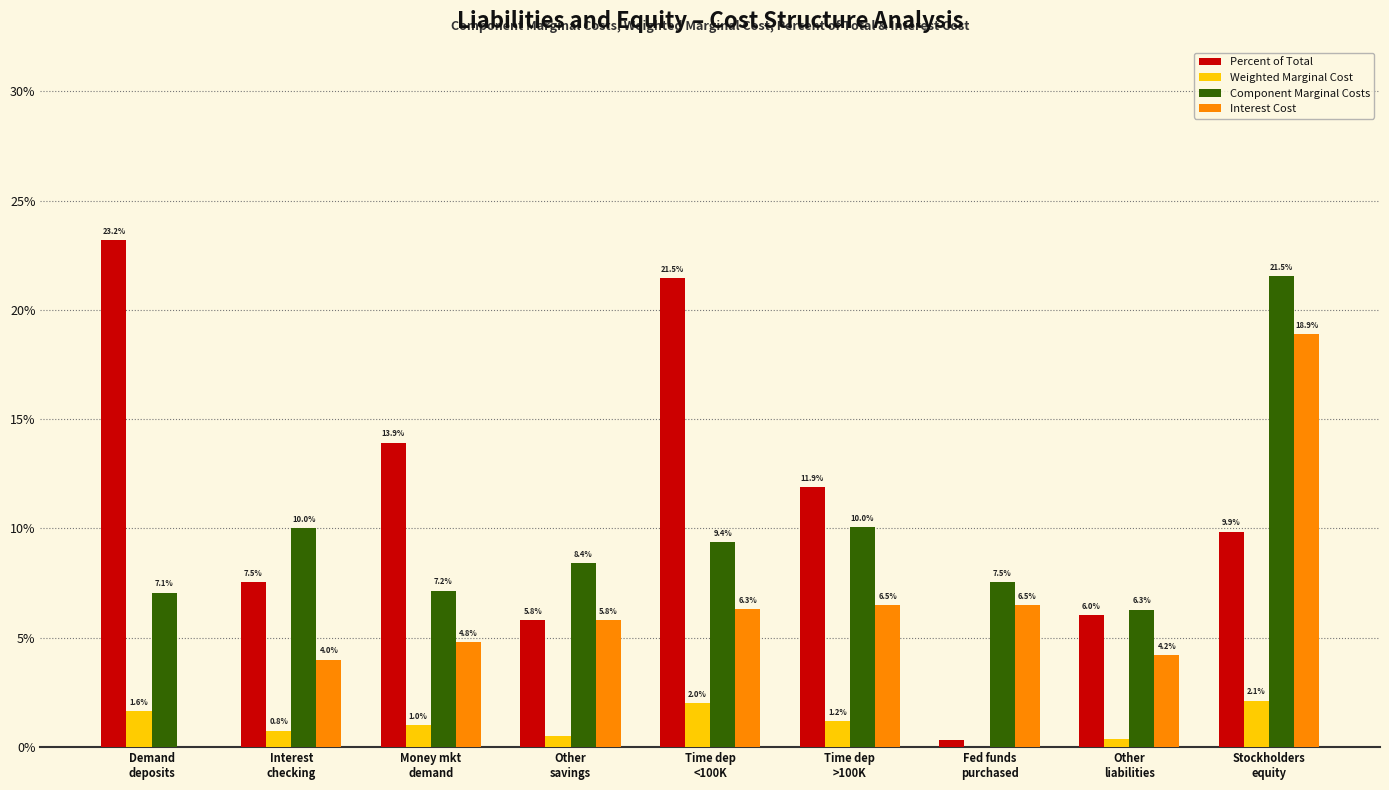

Reading left to right, extract all data points from this chart.

Percent of Total: Demand
deposits=0.2	Interest
checking=0.1	Money mkt
demand=0.1	Other
savings=0.1	Time dep
<100K=0.2	Time dep
>100K=0.1	Fed funds
purchased=0.0	Other
liabilities=0.1	Stockholders
equity=0.1
Weighted Marginal Cost: Demand
deposits=0.0	Interest
checking=0.0	Money mkt
demand=0.0	Other
savings=0.0	Time dep
<100K=0.0	Time dep
>100K=0.0	Fed funds
purchased=0.0	Other
liabilities=0.0	Stockholders
equity=0.0
Component Marginal Costs: Demand
deposits=0.1	Interest
checking=0.1	Money mkt
demand=0.1	Other
savings=0.1	Time dep
<100K=0.1	Time dep
>100K=0.1	Fed funds
purchased=0.1	Other
liabilities=0.1	Stockholders
equity=0.2
Interest Cost: Demand
deposits=0.0	Interest
checking=0.0	Money mkt
demand=0.0	Other
savings=0.1	Time dep
<100K=0.1	Time dep
>100K=0.1	Fed funds
purchased=0.1	Other
liabilities=0.0	Stockholders
equity=0.2